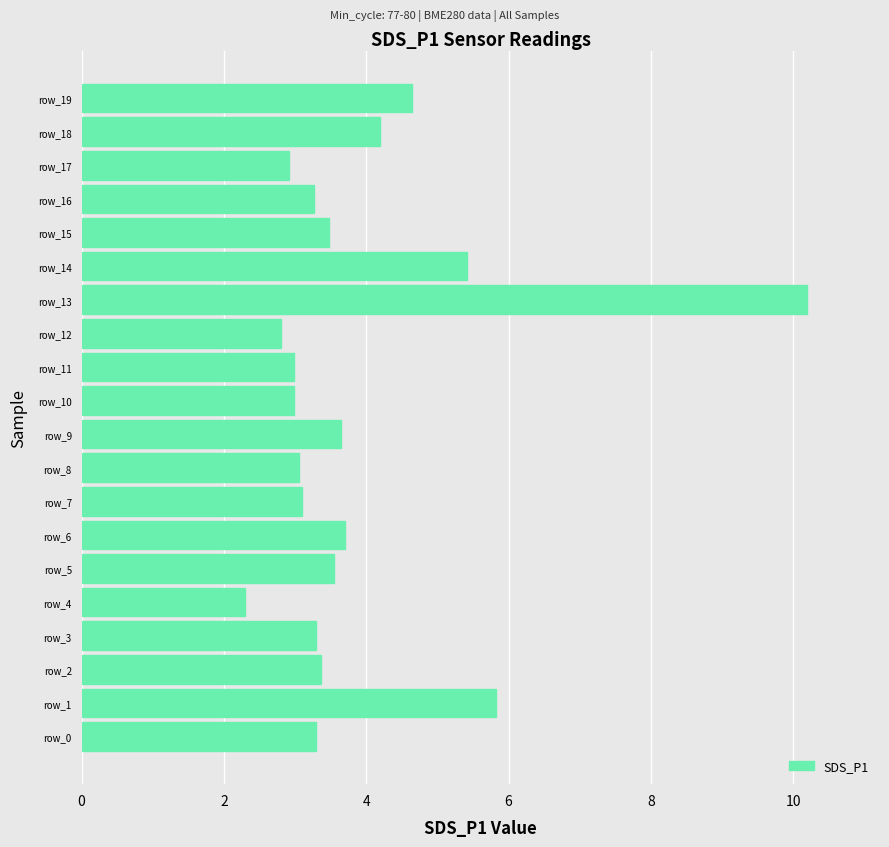

What is the difference between the second highest and second lowest values?

3.0